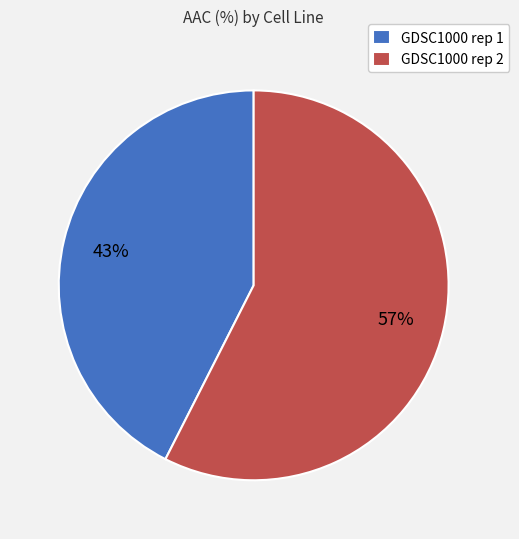

To the nearest percent, what portion does GDSC1000 rep 2 represent?

57%